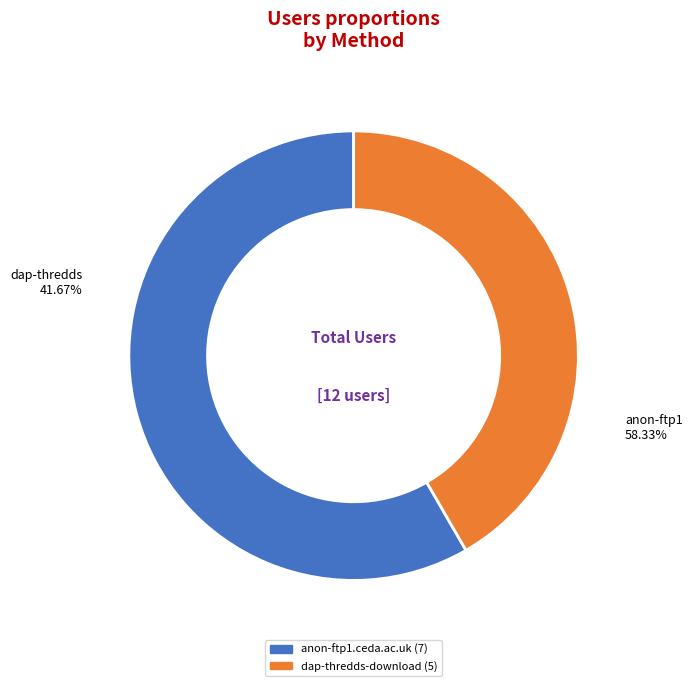

To the nearest percent, what is the difference between the dap-thredds-download and anon-ftp1.ceda.ac.uk slice percentages?

17%